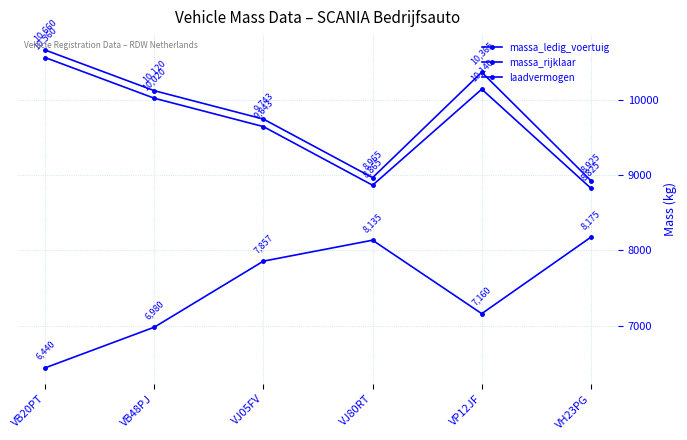

How many distinct data groups are displayed?

3